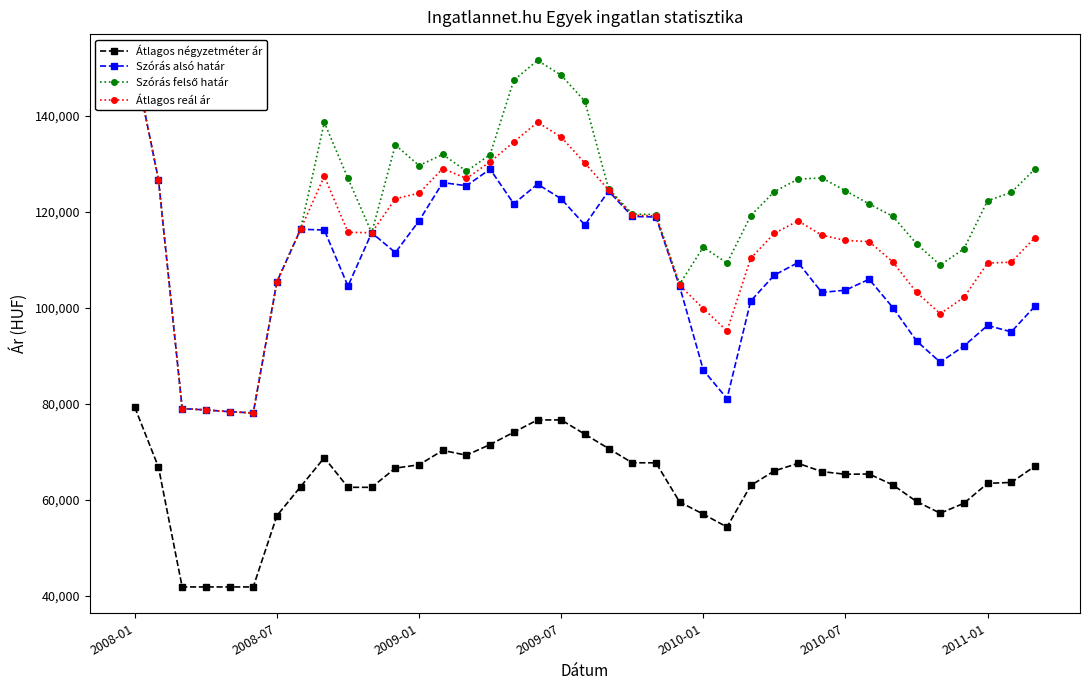

In Átlagos négyzetméter ár, how many points are higher than both neighbors (excluding endpoints)?

4